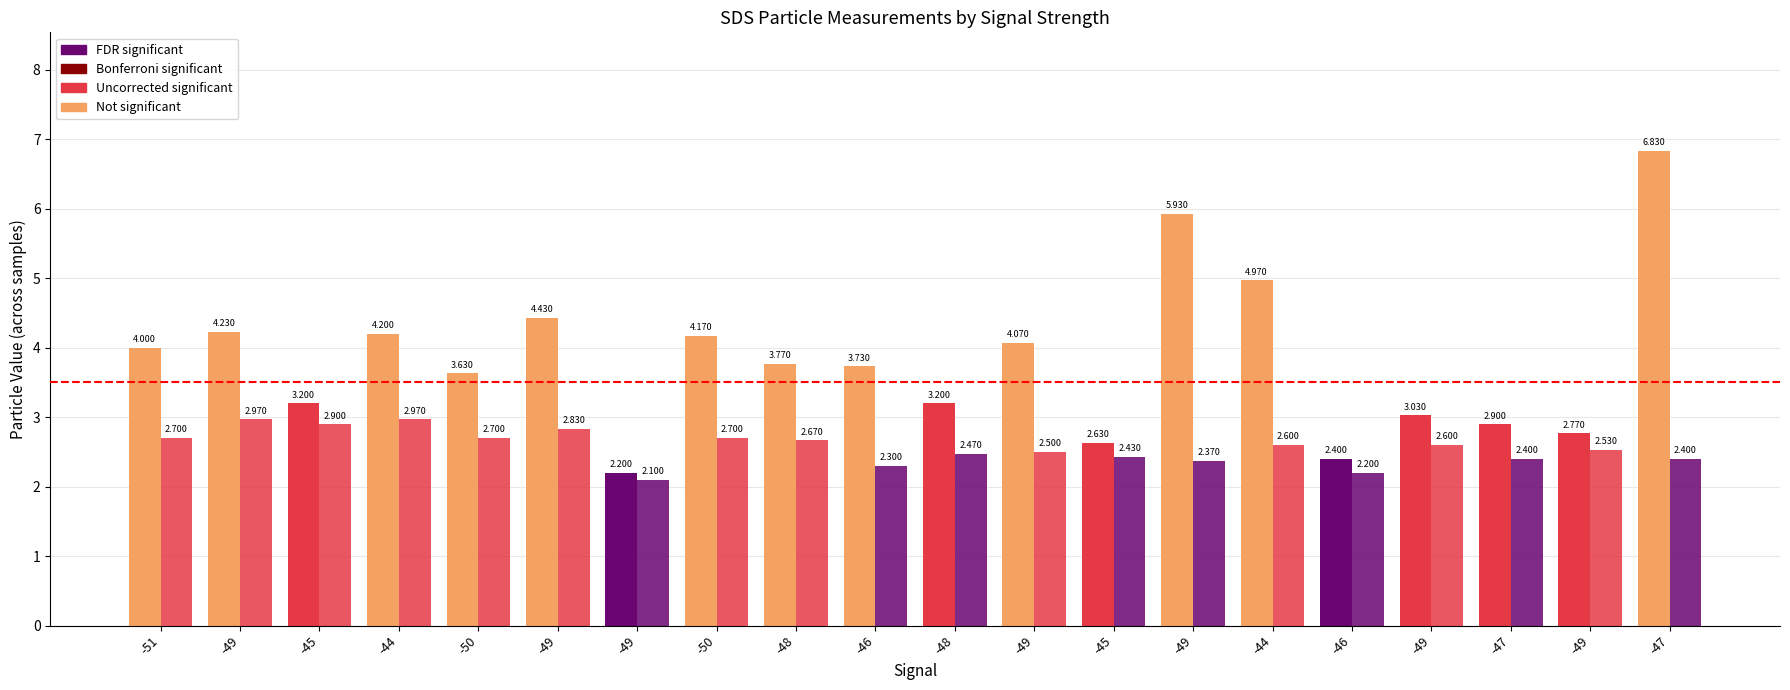

The value of SDS_P1 at -49 is 0.9. True or false?

False